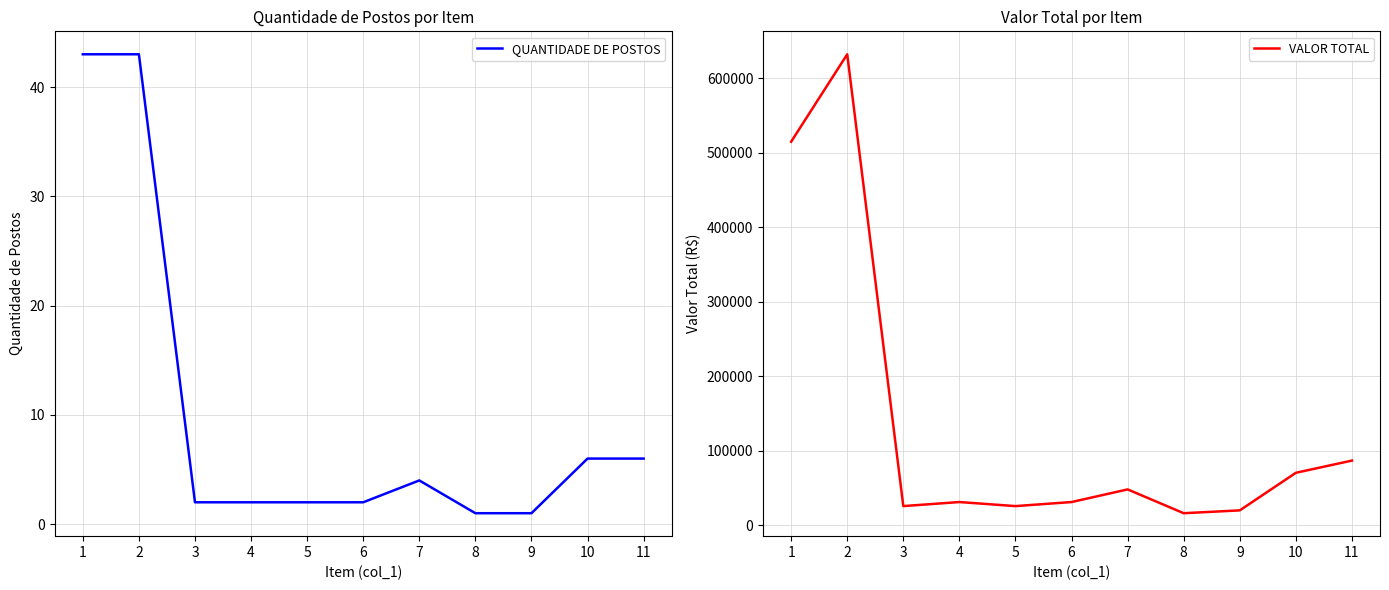

Reading left to right, extract all data points from this chart.

QUANTIDADE DE POSTOS: 43.0	43.0	2.0	2.0	2.0	2.0	4.0	1.0	1.0	6.0	6.0
VALOR TOTAL: 514654.2	632051.9	25474.3	30921.1	25473.8	30921.1	47874.8	15924.5	19750.1	70197.8	86581.7